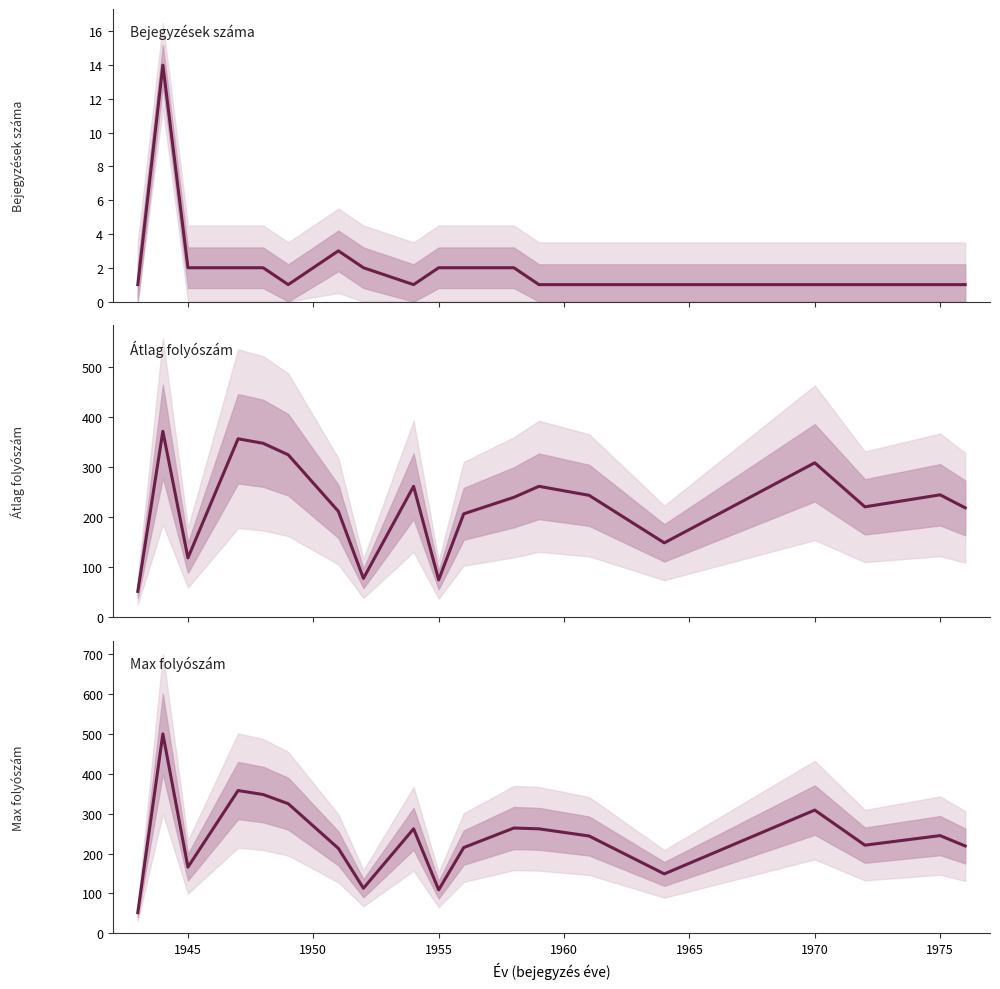

How many lines are shown in the chart?

3